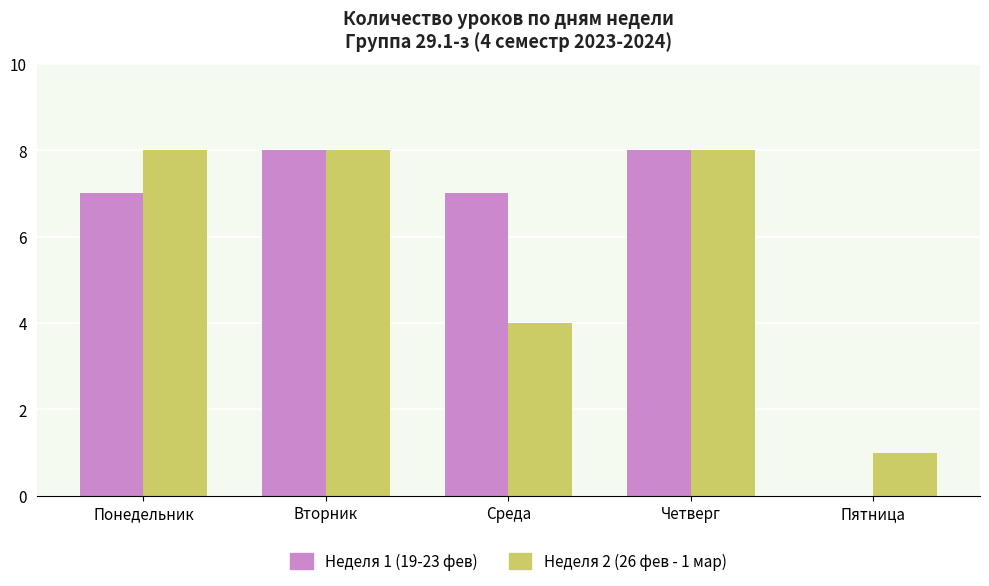

Reading right to left, extract all data points from this chart.

Неделя 1 (19-23 фев): Пятница=0	Четверг=8	Среда=7	Вторник=8	Понедельник=7
Неделя 2 (26 фев - 1 мар): Пятница=1	Четверг=8	Среда=4	Вторник=8	Понедельник=8